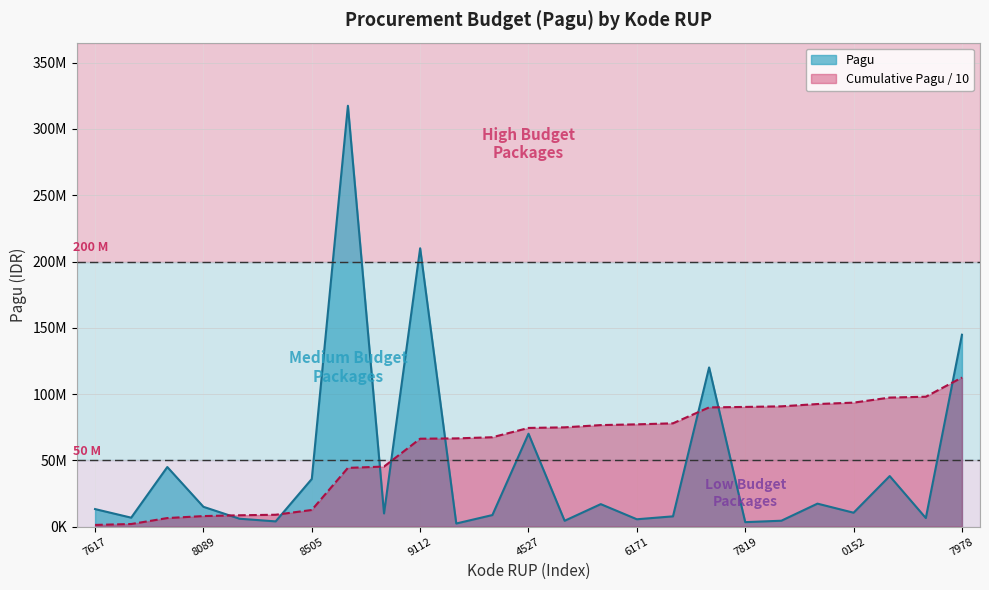

At which label is the value closest to 159950000?

7978